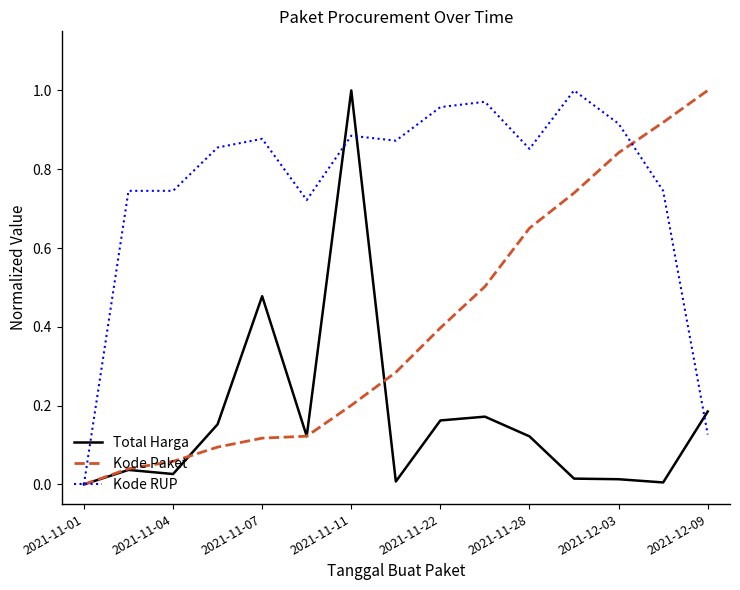

List the series in order of their overall mean, lowest first.

Total Harga, Kode Paket, Kode RUP